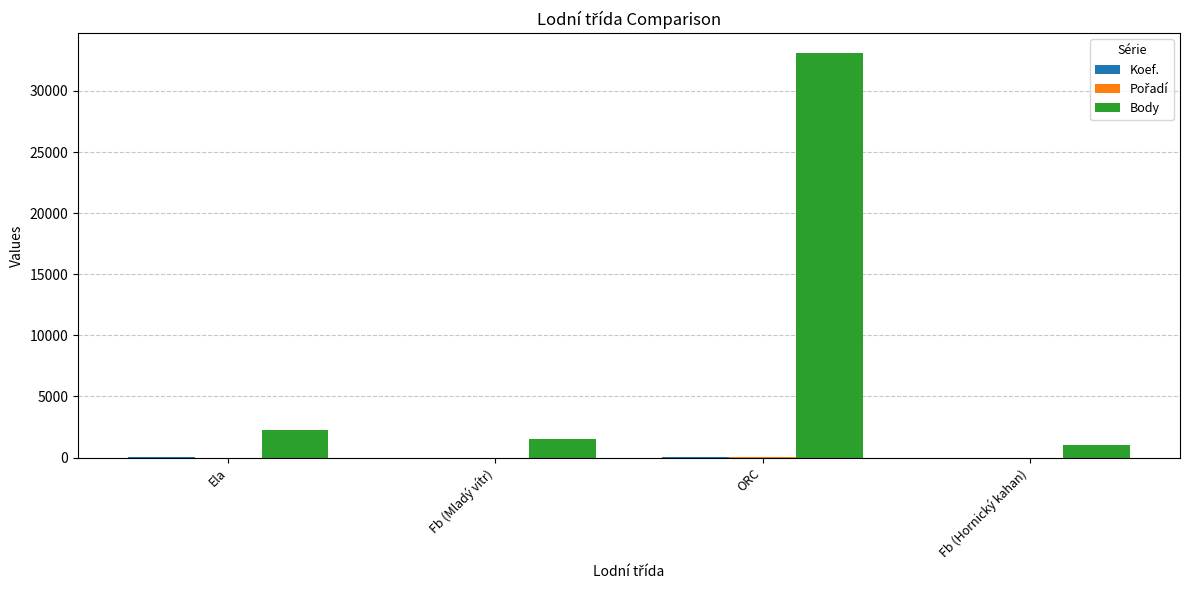

Which category has the highest value in the Body series?

ORC